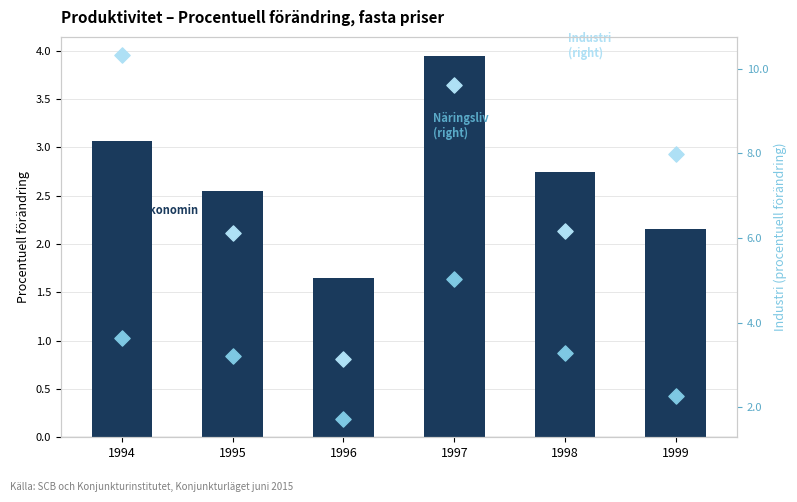

Which series has the largest total across all categories?

Industri